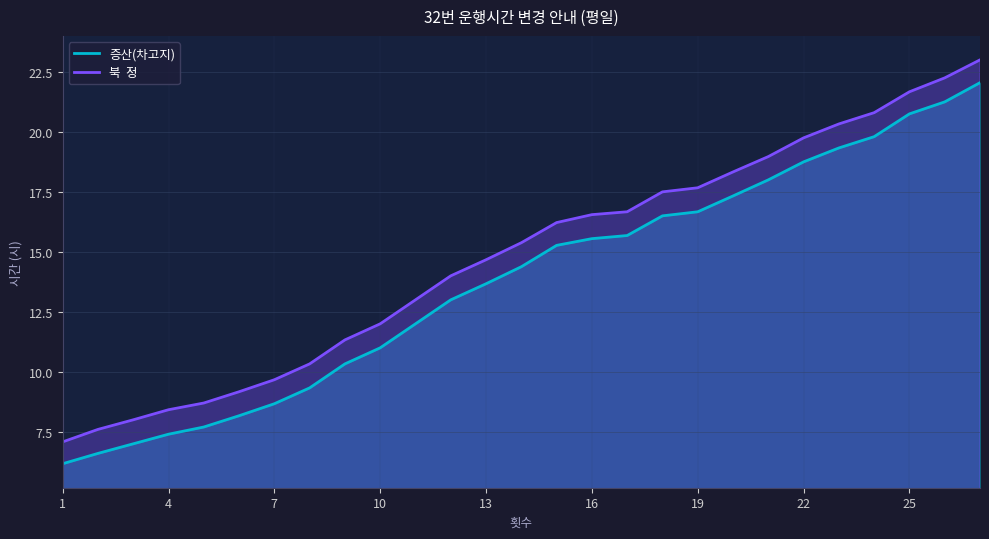

What is the difference between the second highest and minimum values in the 북  정 series?

15.2